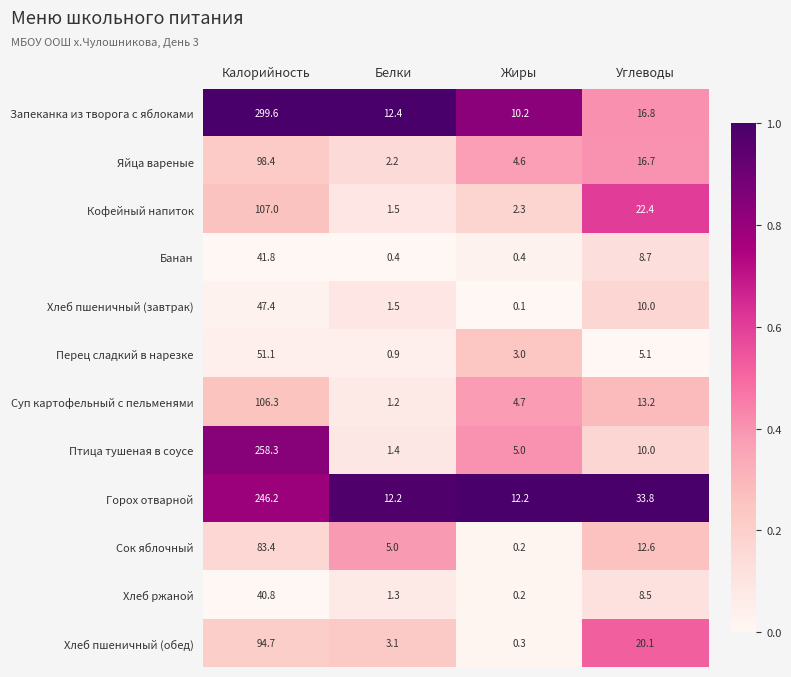

At how many categories does at least one series exceed 0?

4